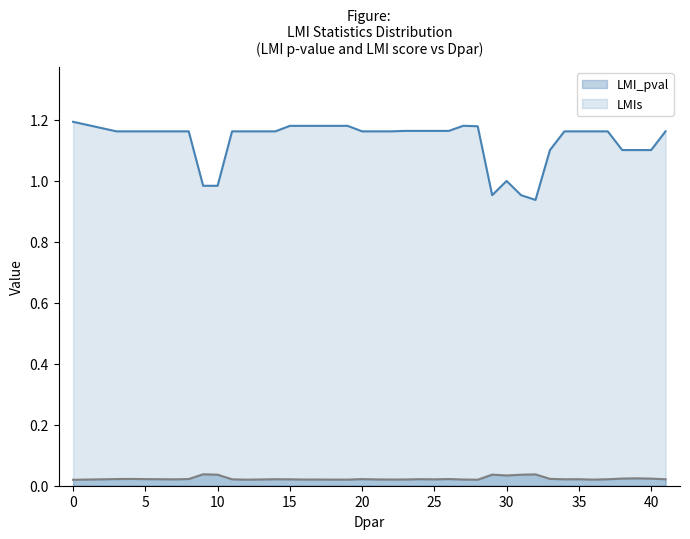

How many interior local valleys does the LMI_pval series have?

10